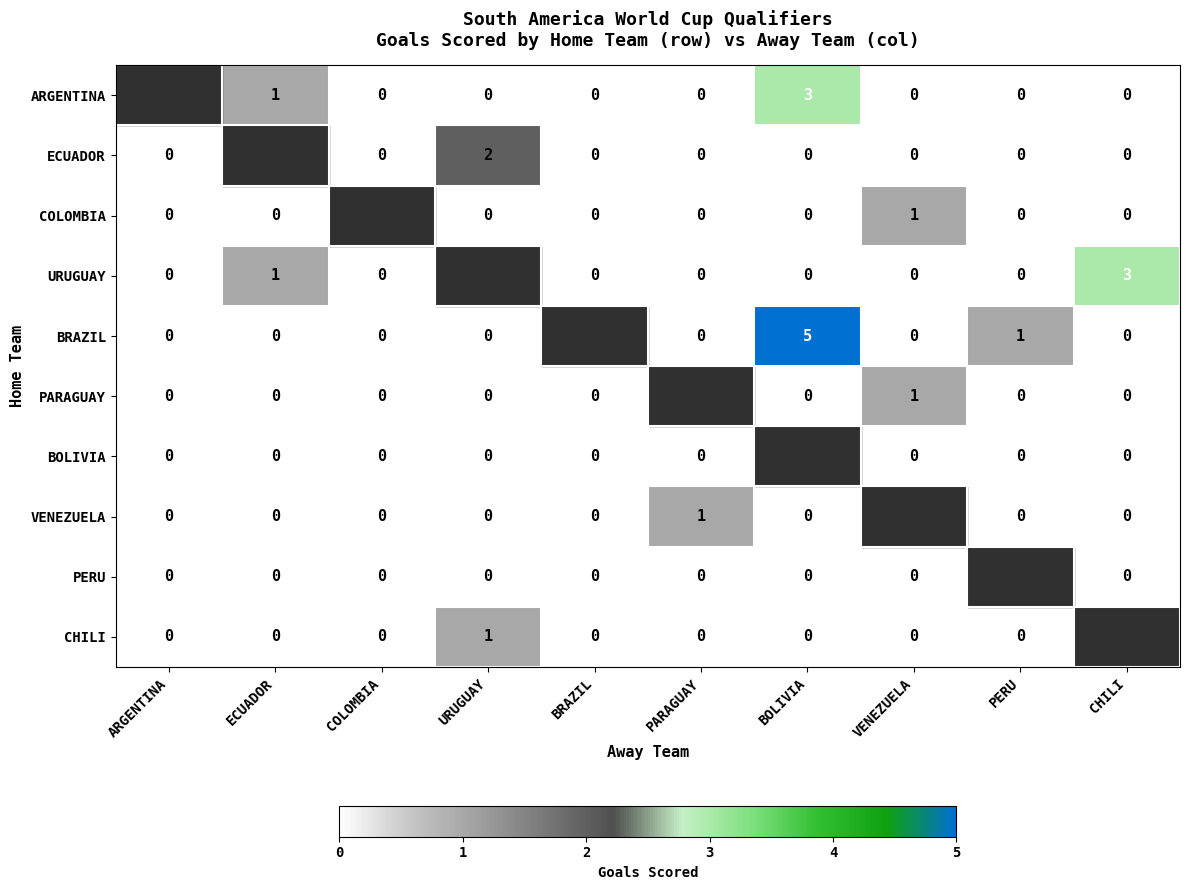

What is the sum of the BRAZIL values at VENEZUELA and BOLIVIA?

5